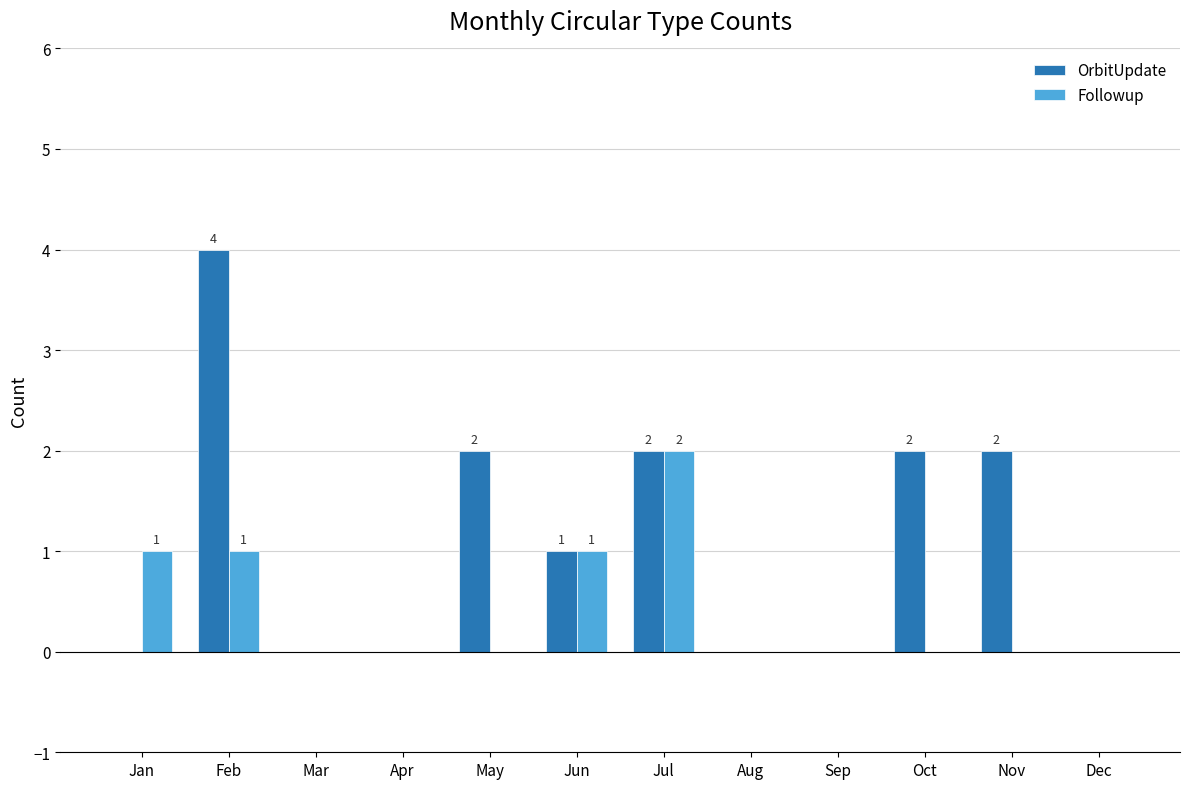

The OrbitUpdate series shows 2 at Sep. True or false?

False